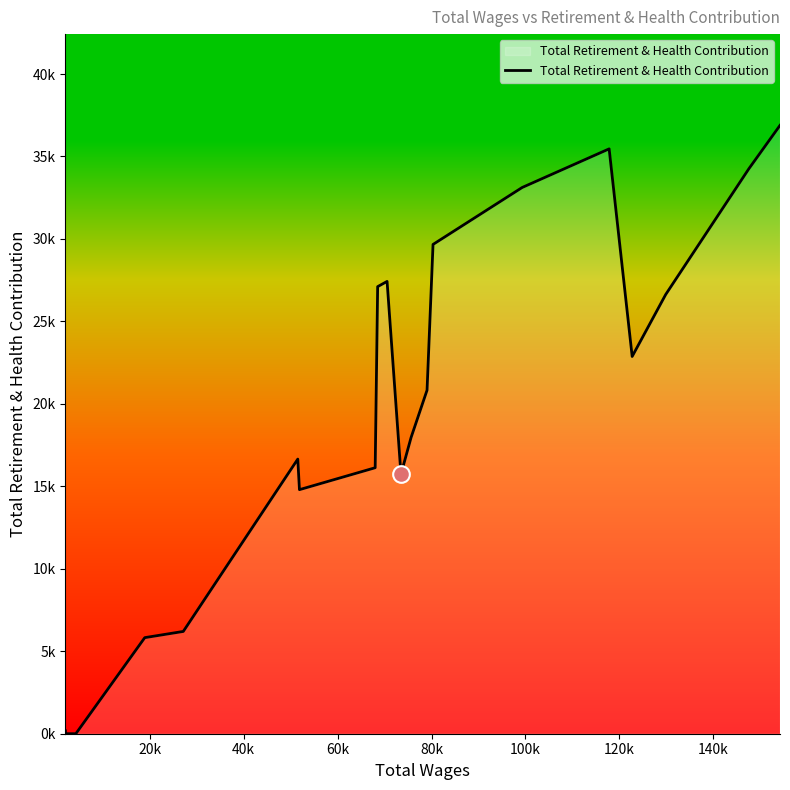

What is the difference between the maximum and second lowest values?

36887